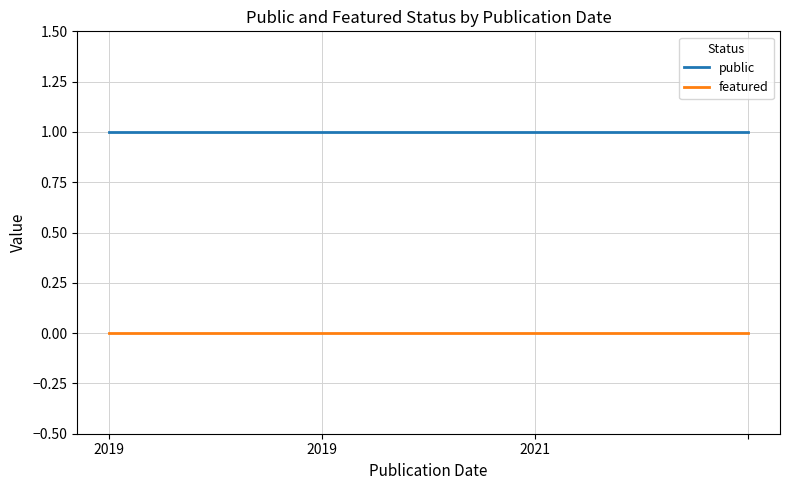

Which series has the largest total across all categories?

public